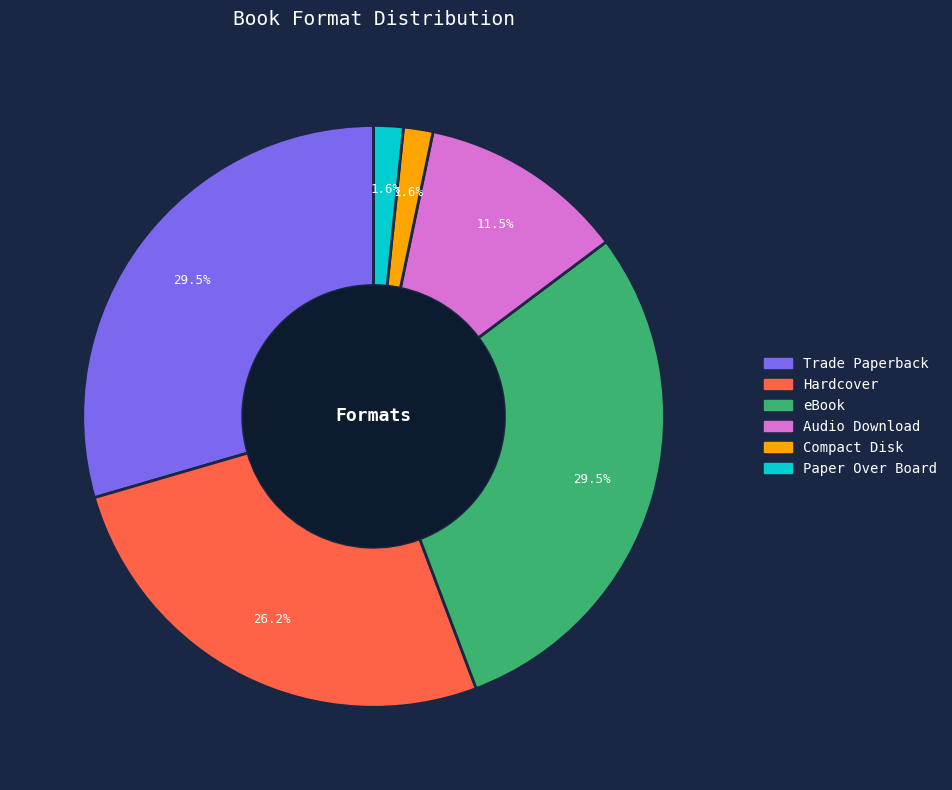

Which has a higher value, eBook or Paper Over Board?

eBook